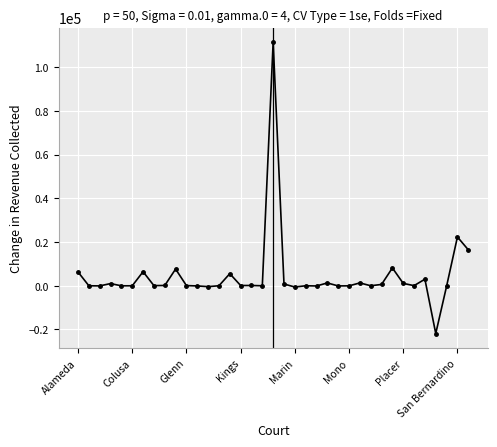

How many values exceed 84?

19